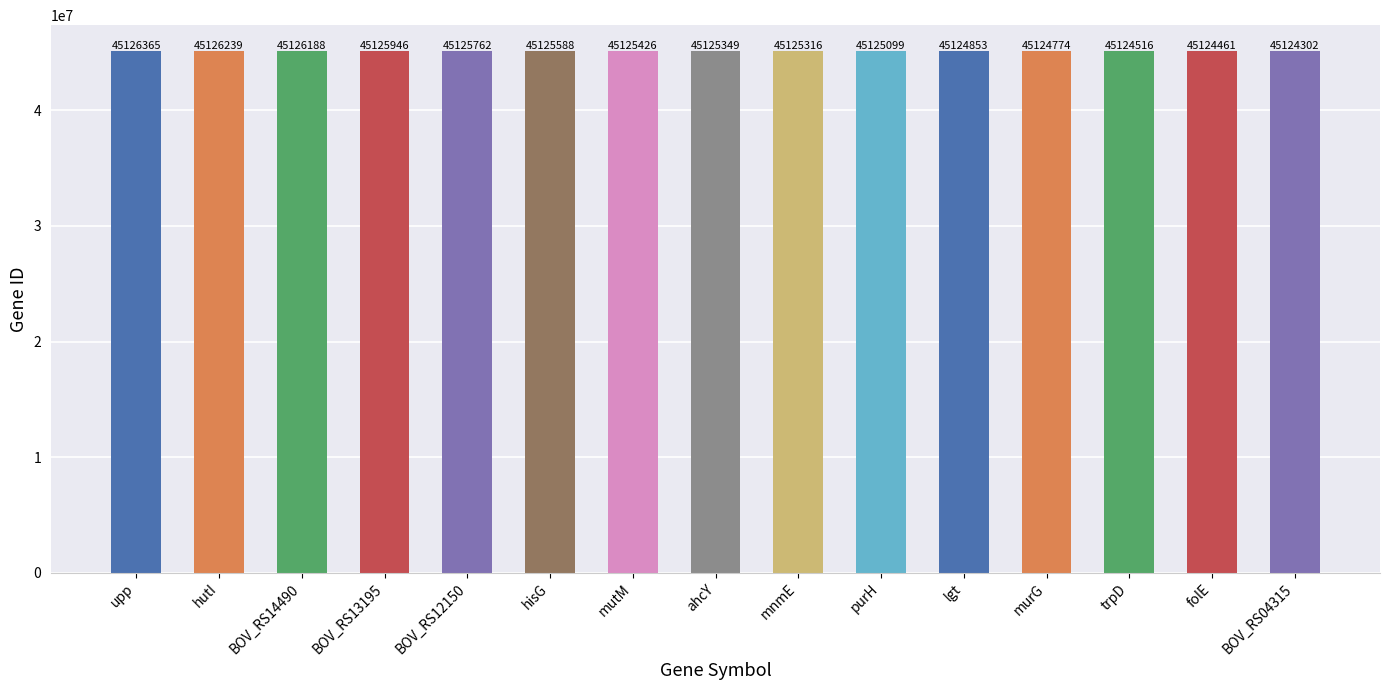

What is the greatest value displayed?

45126365